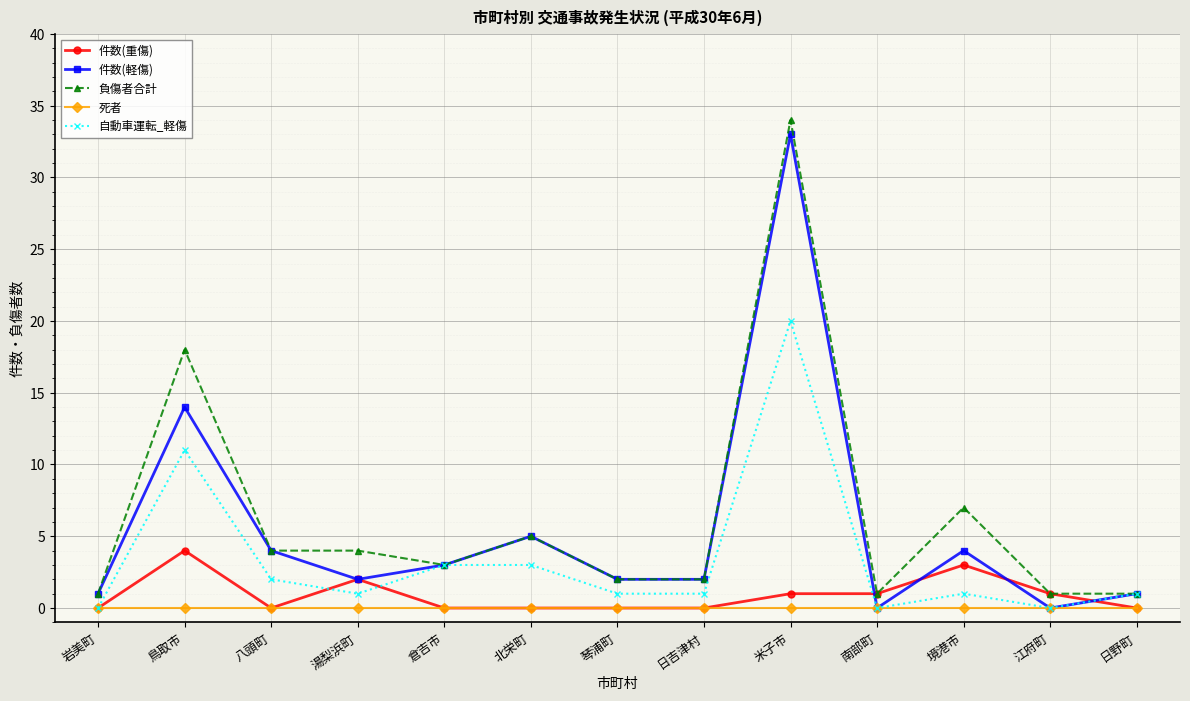

At which category does 自動車運転_軽傷 reach its first local valley?

湯梨浜町